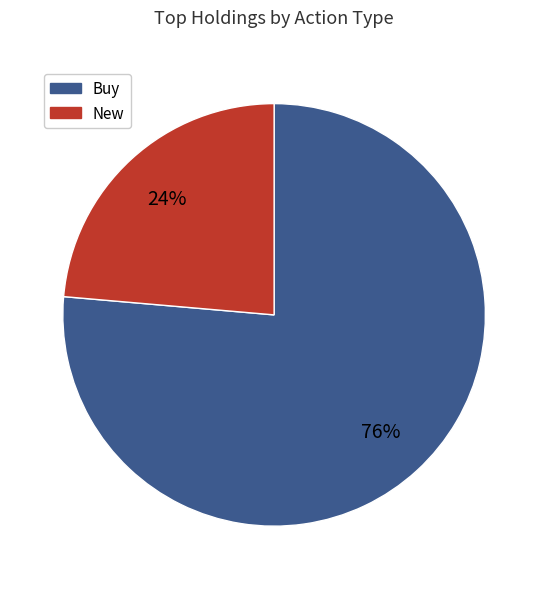

The Buy slice represents 76% of the pie. True or false?

True